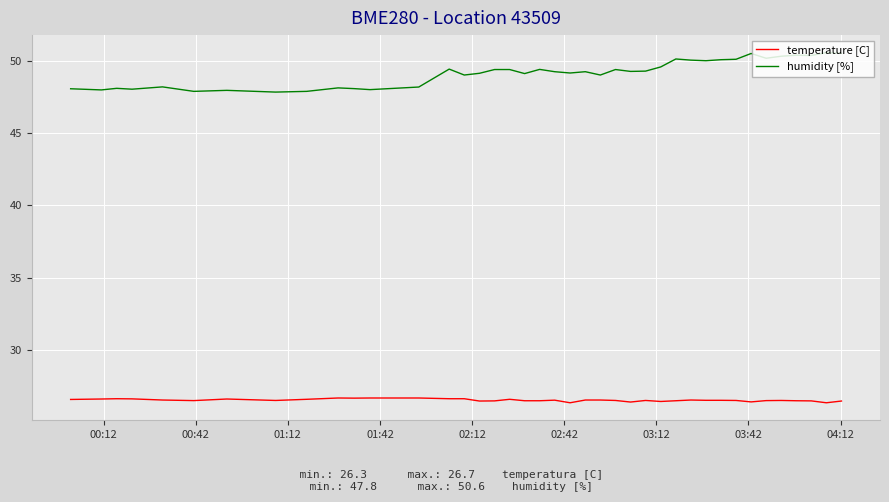

List the series in order of their peak value, highest first.

humidity [%], temperature [C]